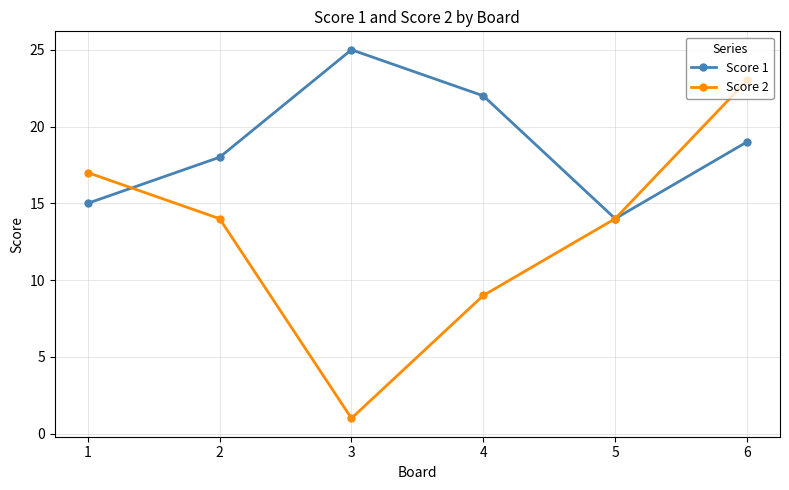

At which label is Score 1 closest to 19?

6